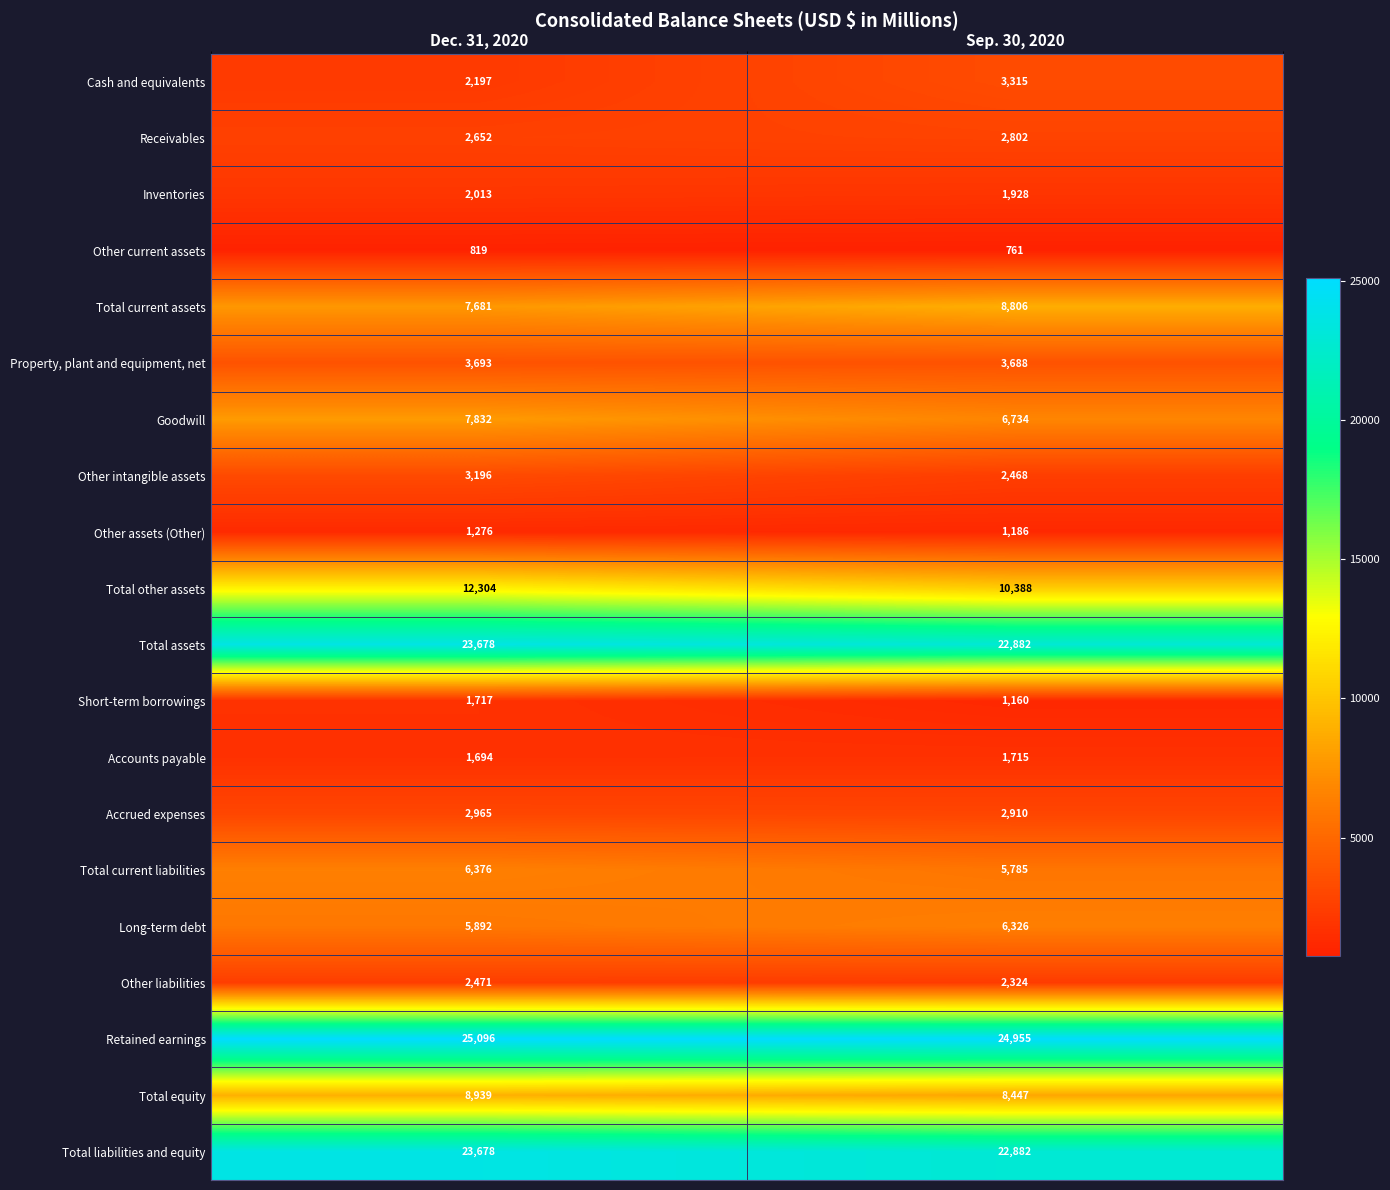

What is the maximum value shown in the chart?

25096